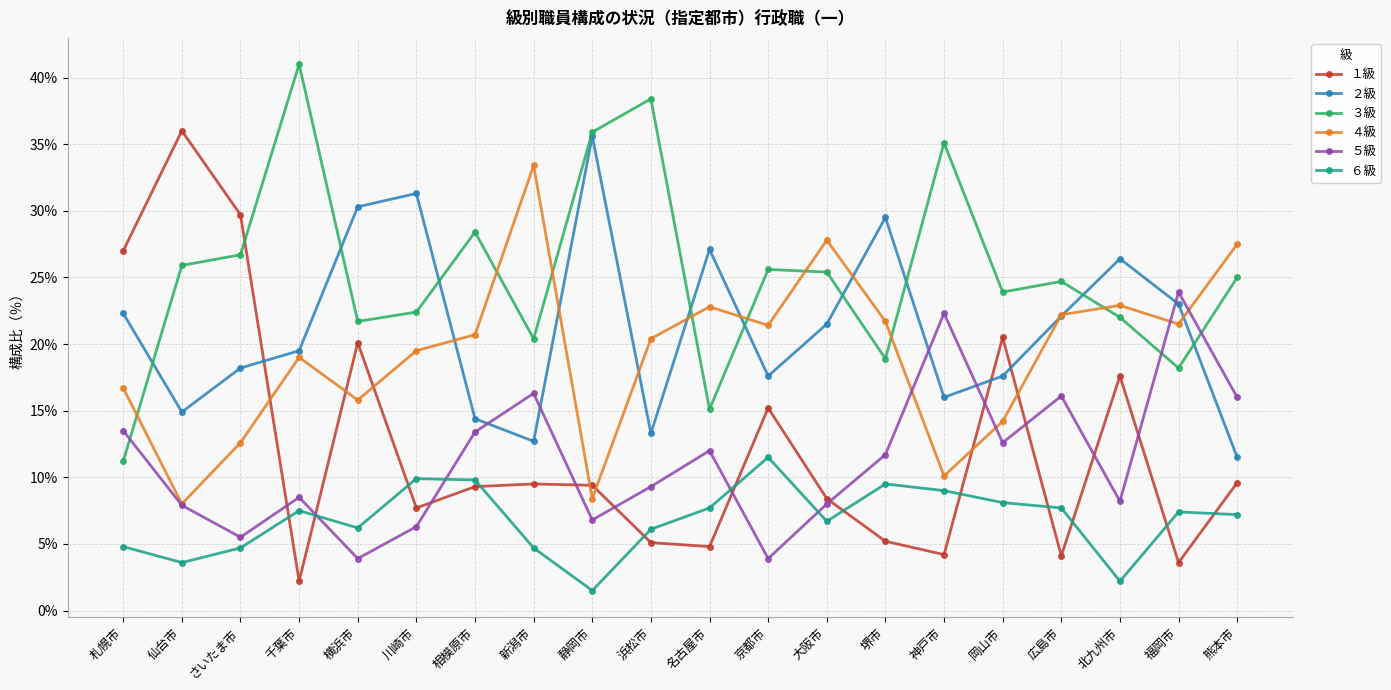

Is the value of ２級 at 相模原市 greater than the value of １級 at 新潟市?

Yes